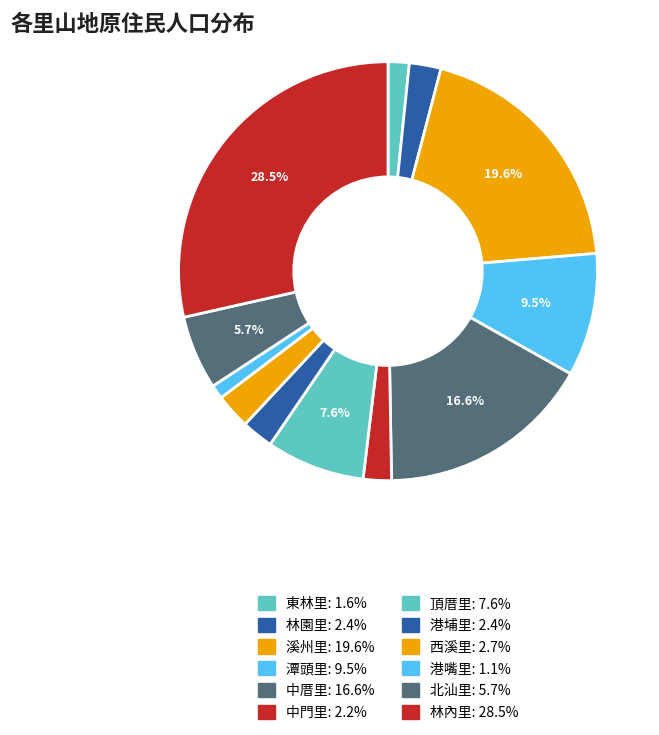

How many segments does this pie chart have?

12